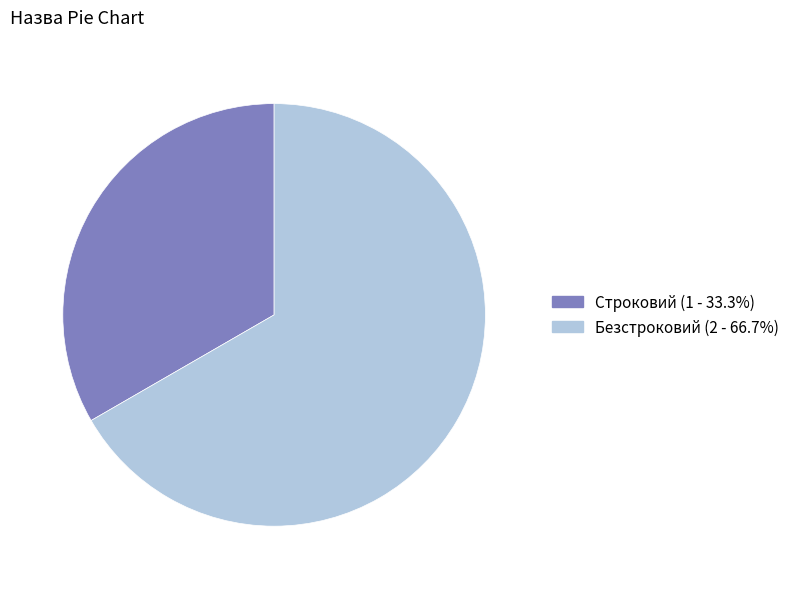

Combined, do Безстроковий and Строковий account for over 50%?

Yes